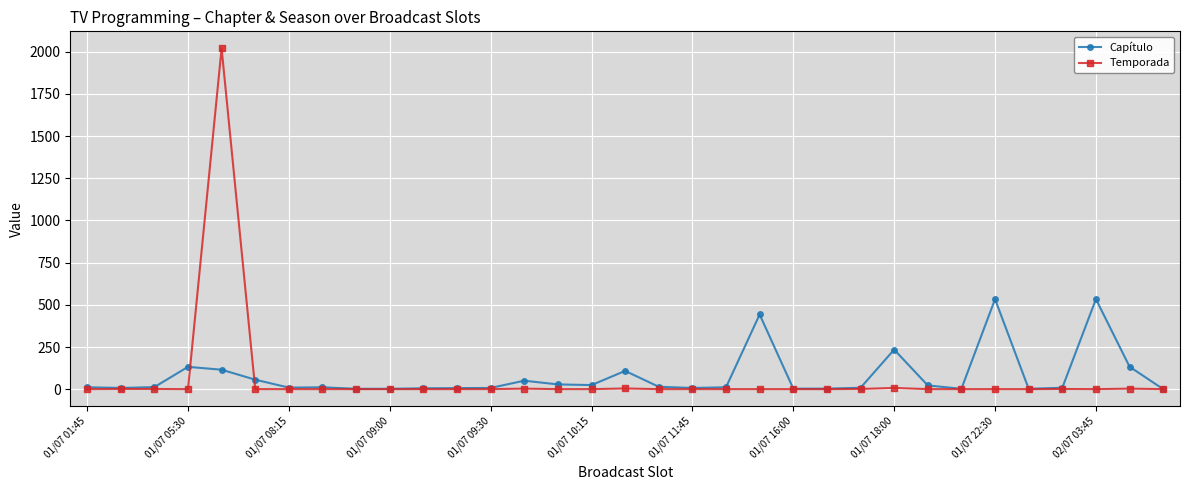

What is the maximum value shown in the chart?

2019